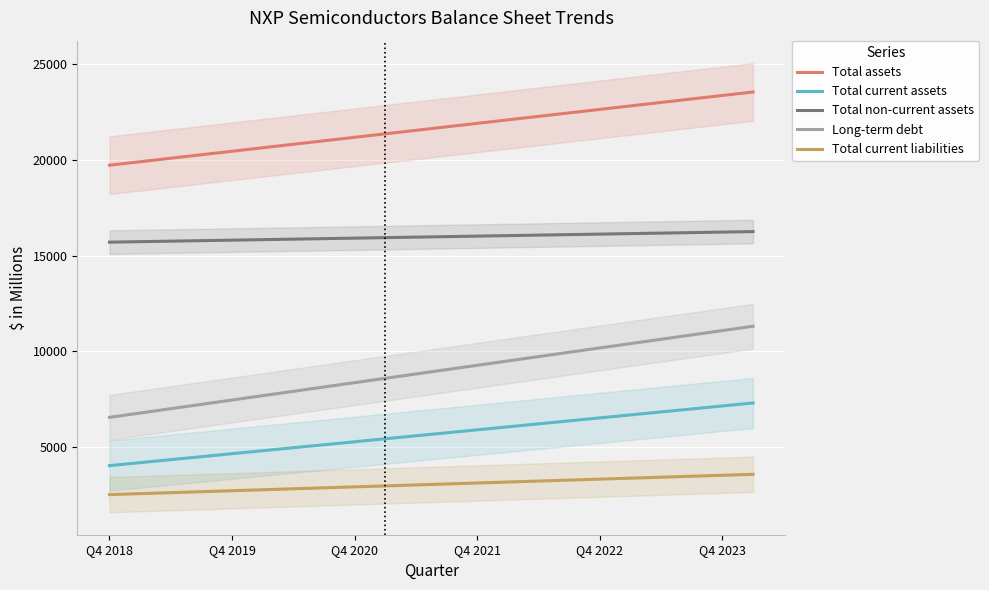

Which series has the widest spread of values?

Long-term debt